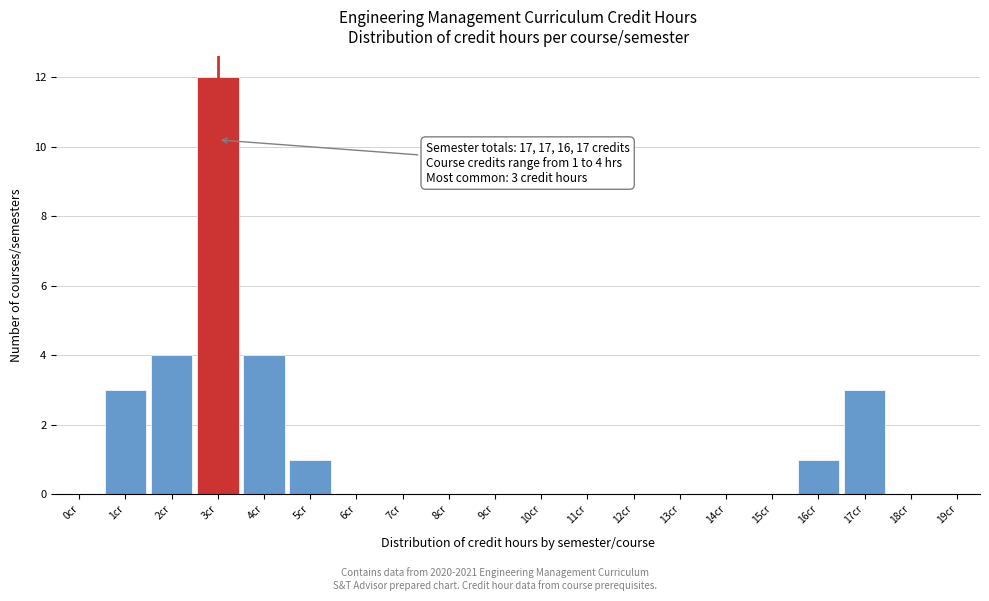

Reading left to right, list all the values displayed in this chart.

0cr=0	1cr=3	2cr=4	3cr=12	4cr=4	5cr=1	6cr=0	7cr=0	8cr=0	9cr=0	10cr=0	11cr=0	12cr=0	13cr=0	14cr=0	15cr=0	16cr=1	17cr=3	18cr=0	19cr=0